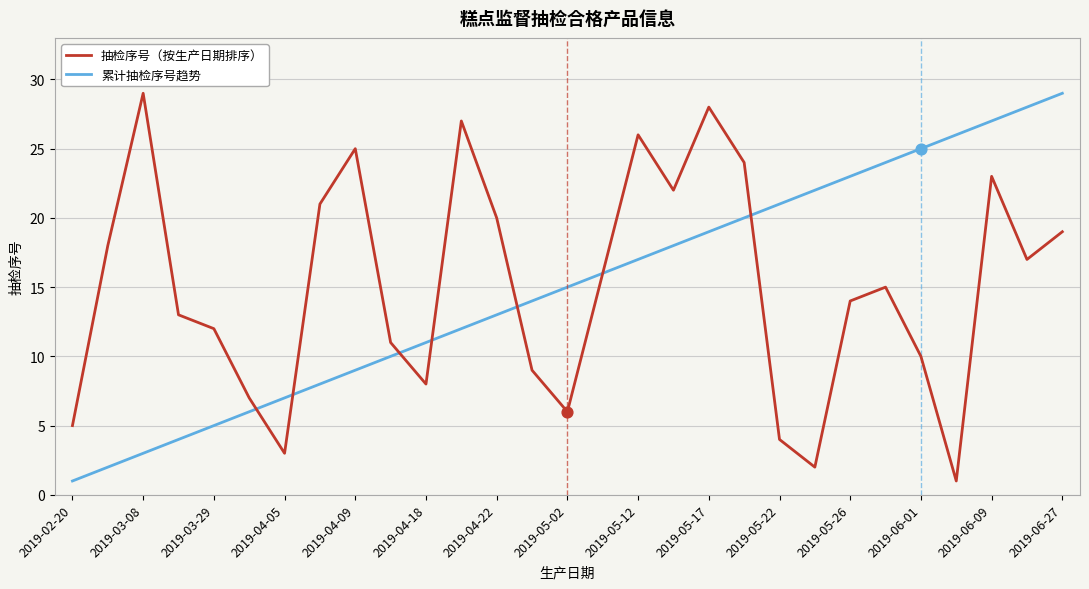

What is the greatest value displayed?

29